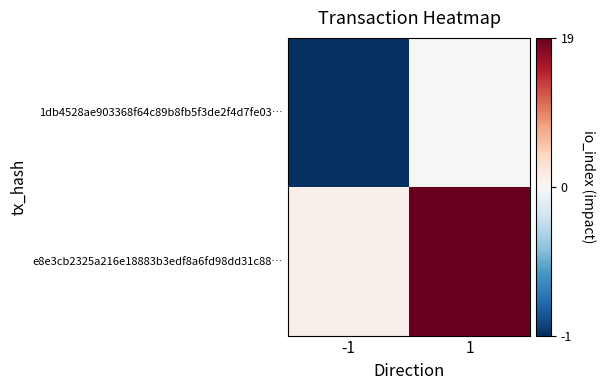

Which series has the largest total across all categories?

e8e3cb2325a216e18883b3edf8a6fd98dd31c88…